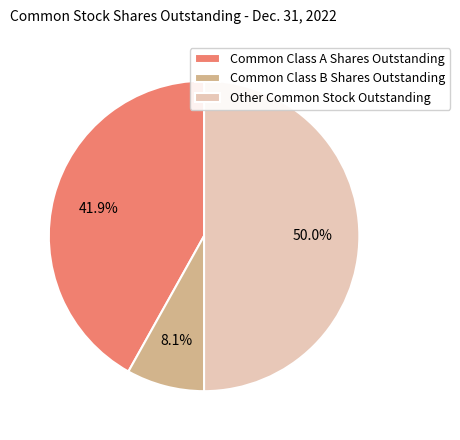

What is the total percentage of Common Class B Shares Outstanding and Other Common Stock Outstanding?

58.1%